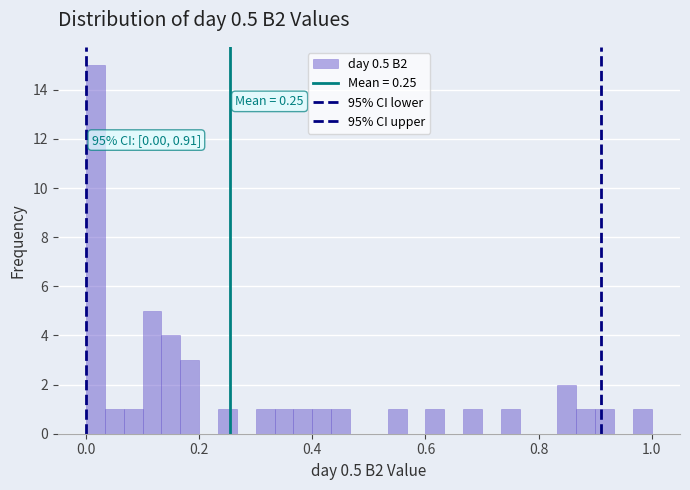

Around what value on the x-axis is the tallest bar? Give the approximate position of its centre, as read against the axis.

0.02